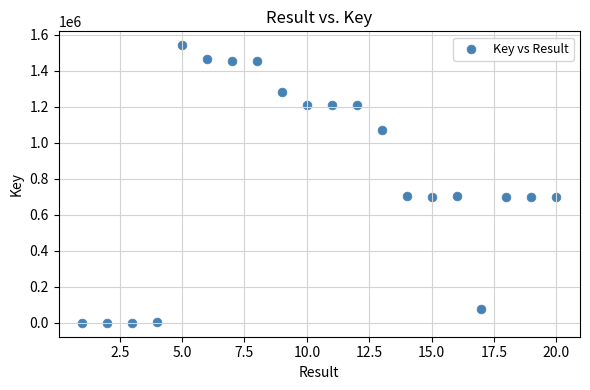

What is the range of X values (max minus min)?

19